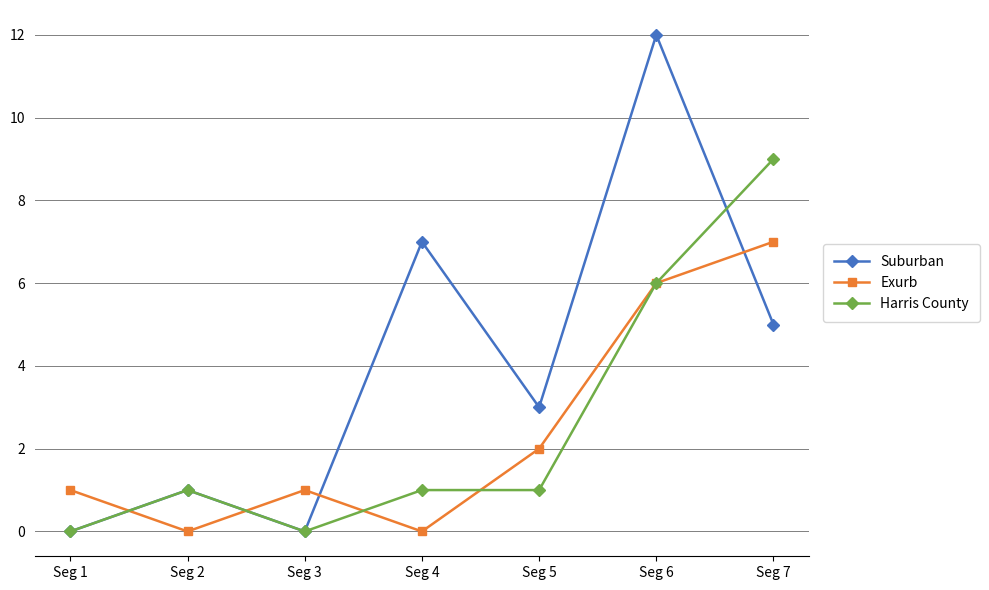

Which series has the largest range (max minus min)?

Suburban